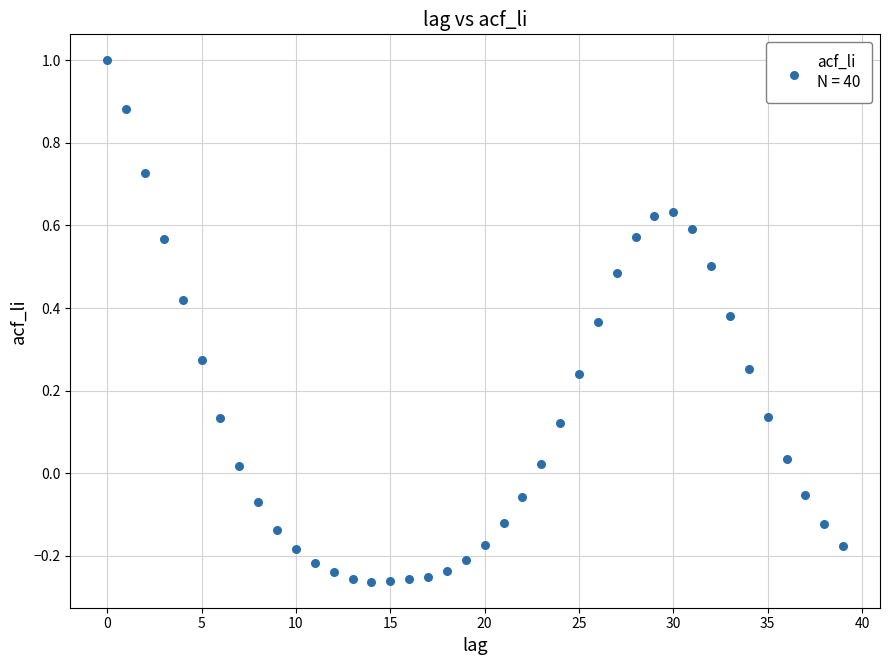

What is the range of Y values (max minus min)?

1.3